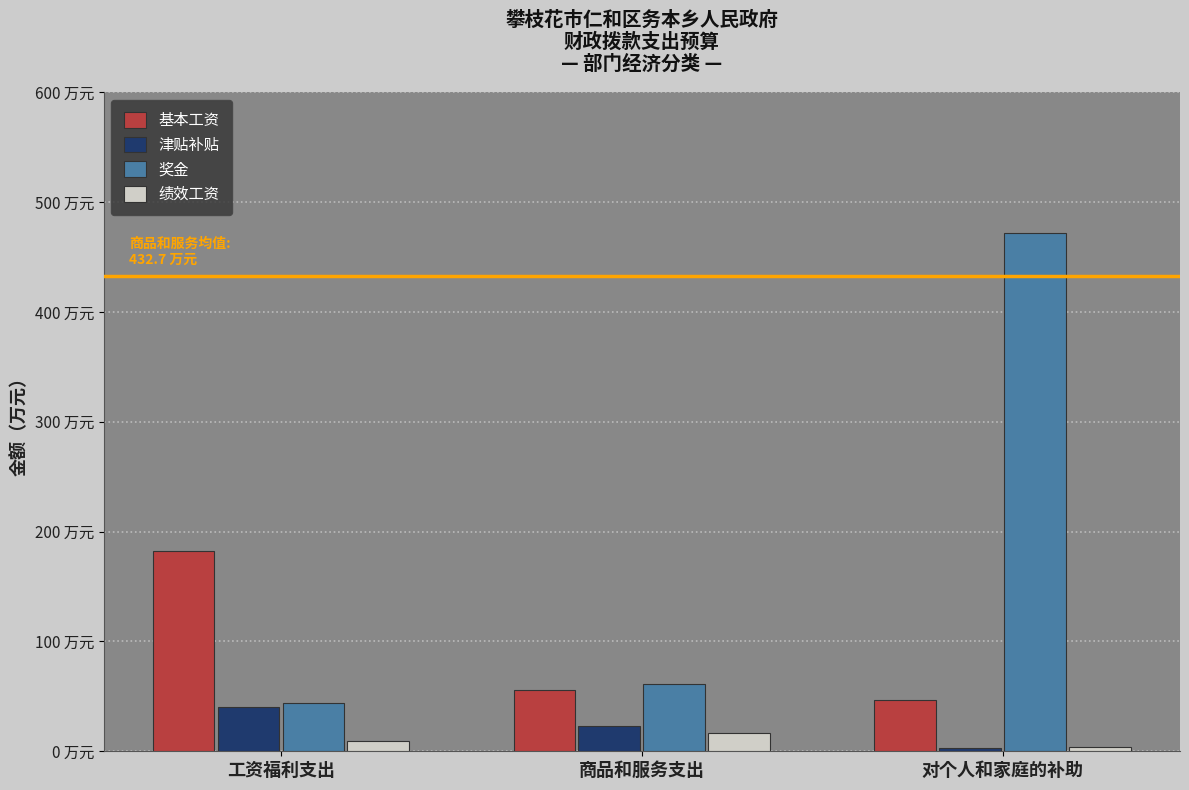

What are all the series names shown in the legend?

基本工资, 津贴补贴, 奖金, 绩效工资